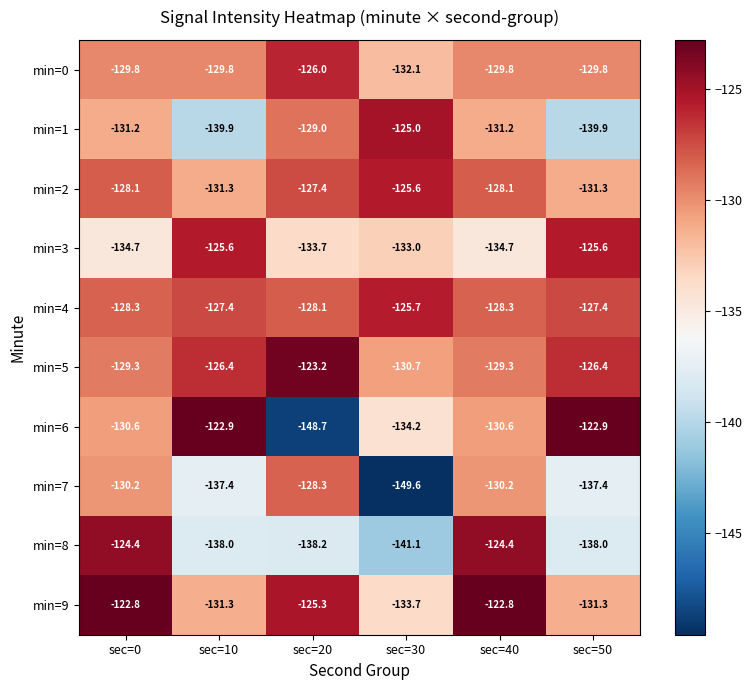

What is the total value across all series at sec=40?

-1289.4